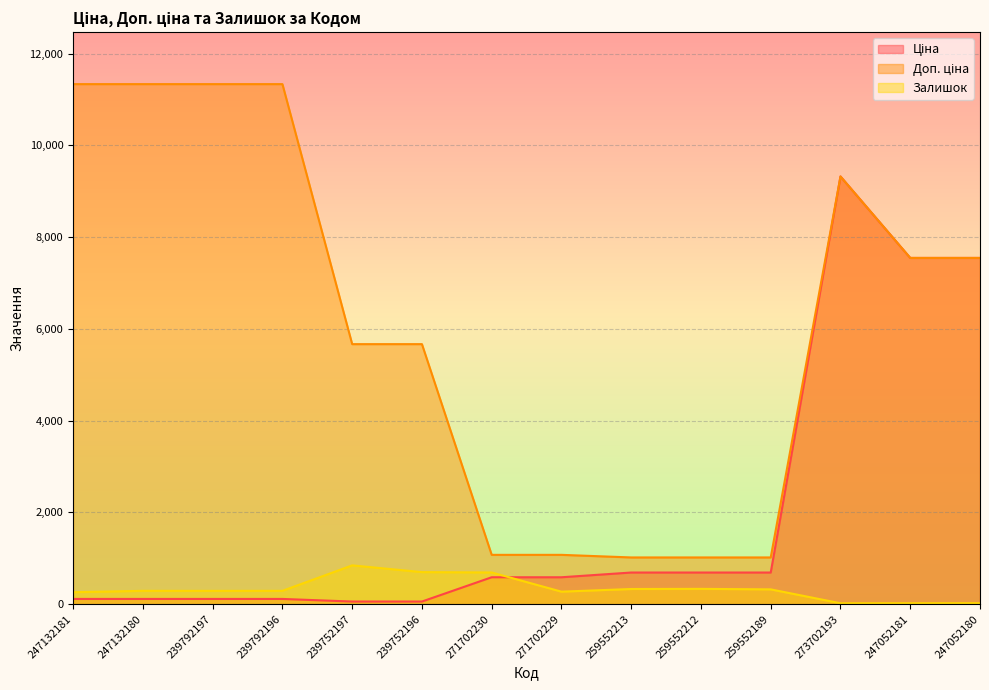

At which label does Доп. ціна first exceed 7545?

247132181